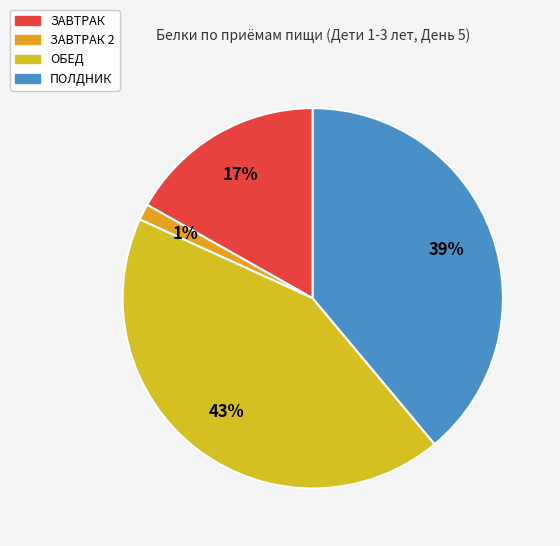

Count the number of slices in the pie.

4